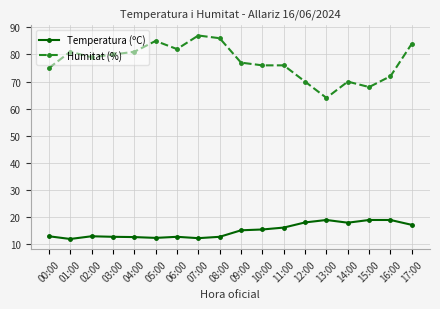

At how many categories does at least one series exceed 39?

18